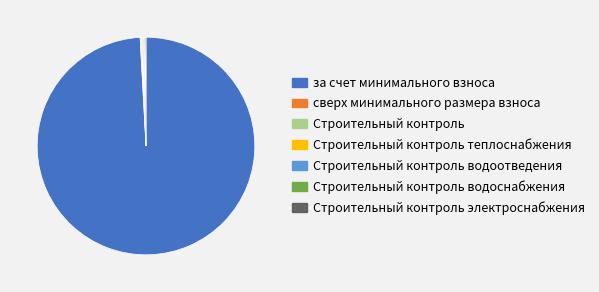

The за счет минимального взноса slice represents 99% of the pie. True or false?

True